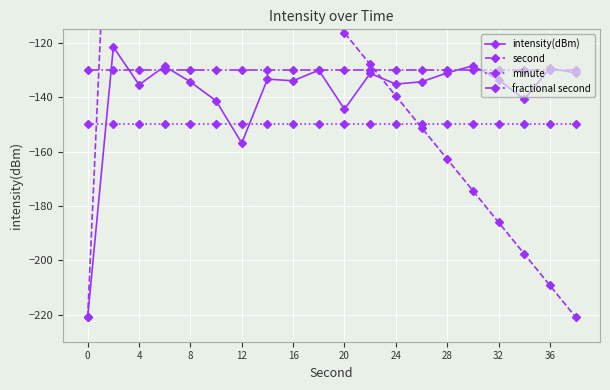

Rank the series by their average value, from lowest to highest.

minute, intensity(dBm), fractional second, second